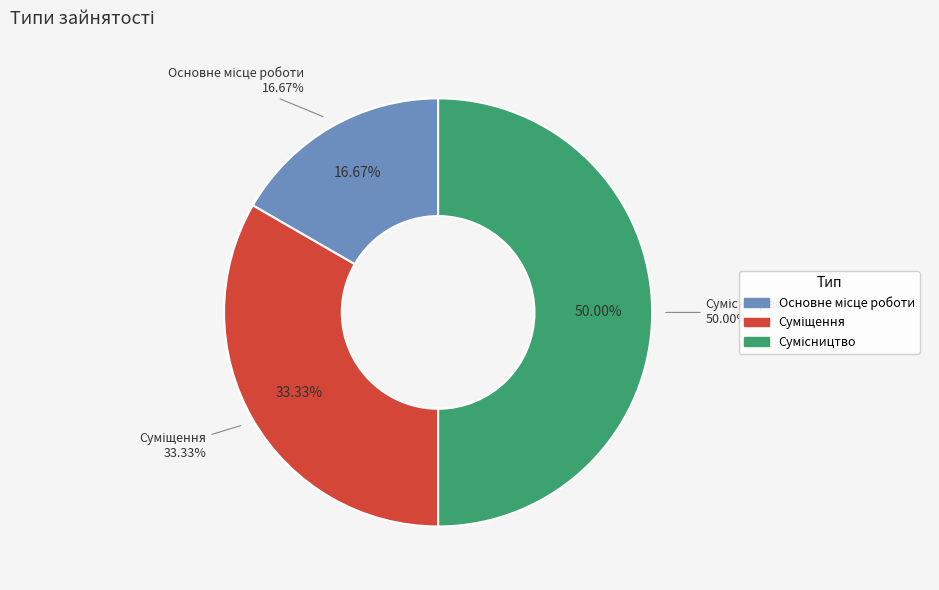

Count the number of slices in the pie.

3